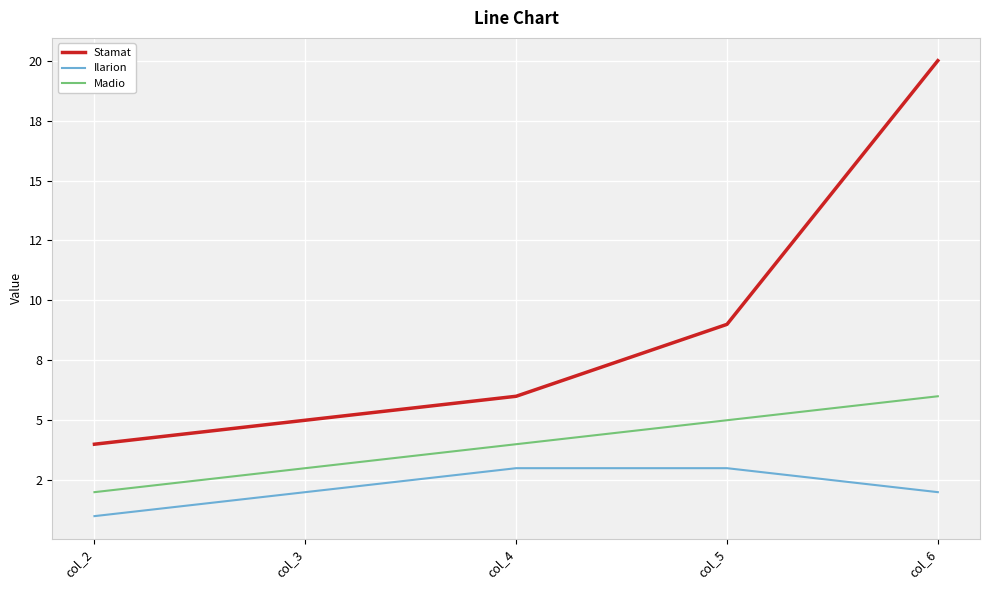

Which category has the lowest value in the Stamat series?

col_2